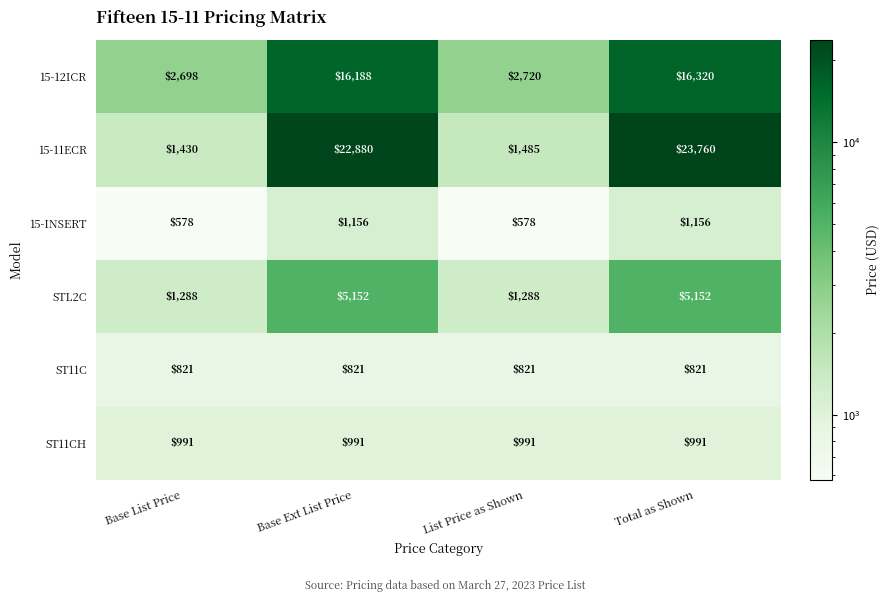

Which category has the highest value across all series?

Total as Shown